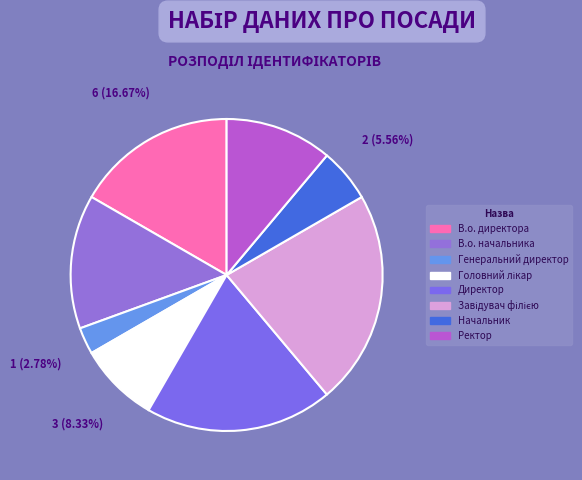

True or false: Ректор accounts for 11% of the total.

True